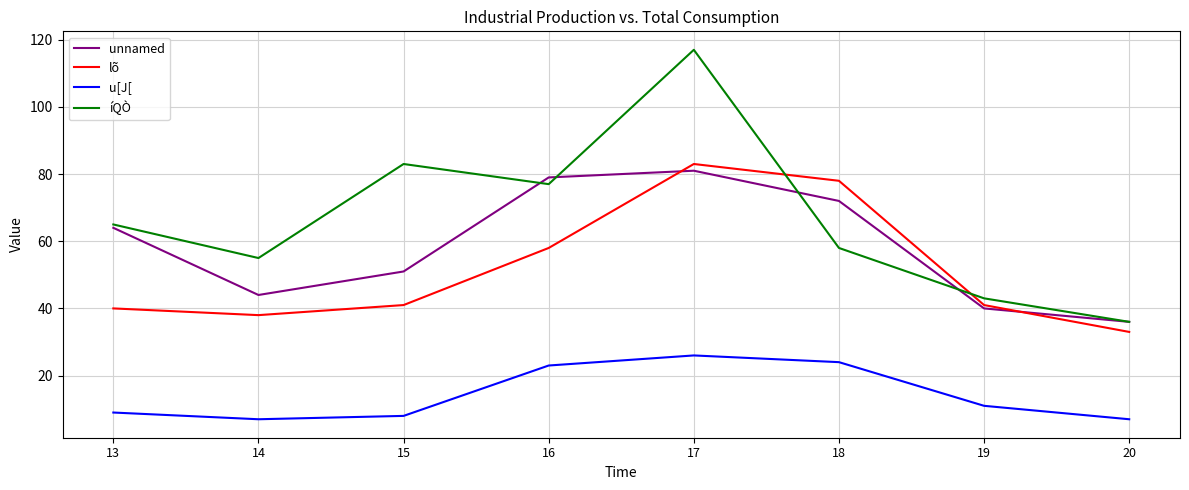

Which series has the largest total across all categories?

íQÒ